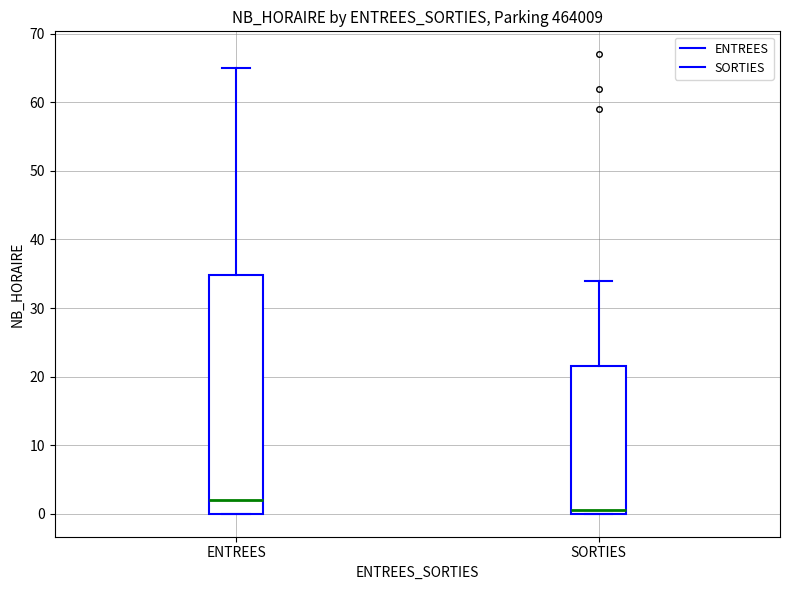

Reading left to right, read every box against the y-axis: the position of its median line, the range the box covers, and the ends of its whiskers. The values are not printed on the chart, so give them approximately, as read against the axis.

ENTREES: median 2, box 0 to 35, whiskers 0 to 65
SORTIES: median 1, box 0 to 22, whiskers 0 to 34